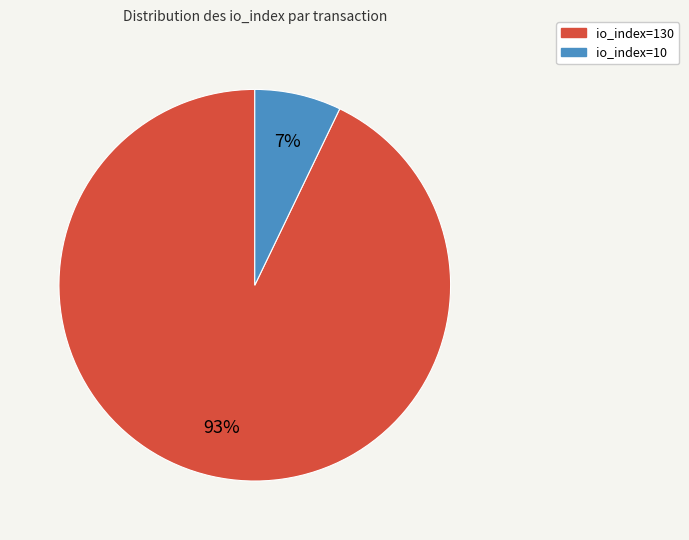

Which has a higher value, io_index=10 or io_index=130?

io_index=130